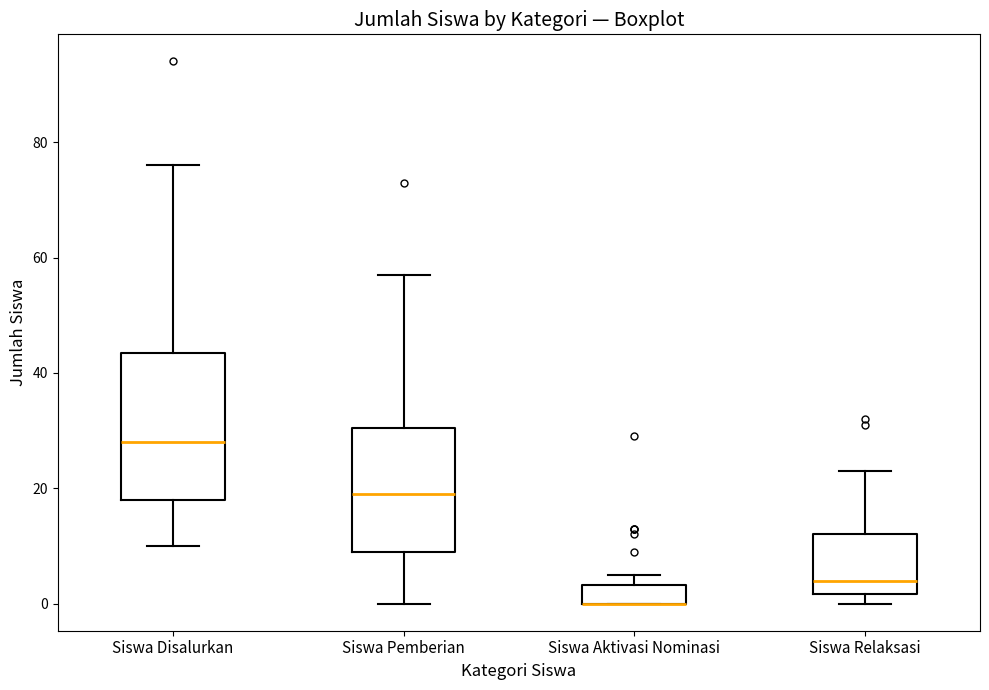

Reading left to right, transcribe this box plot: for each box, give where its median line is, the range the box spans, and where its two whiskers end, as read against the y-axis. The values are not printed on the chart, so give them approximately, as read against the axis.

Siswa Disalurkan: median 28, box 18 to 44, whiskers 10 to 76
Siswa Pemberian: median 20, box 10 to 30, whiskers 0 to 58
Siswa Aktivasi Nominasi: median 0 (drawn on the box's lower edge), box 0 to 4, whiskers 0 to 6
Siswa Relaksasi: median 4, box 2 to 12, whiskers 0 to 24